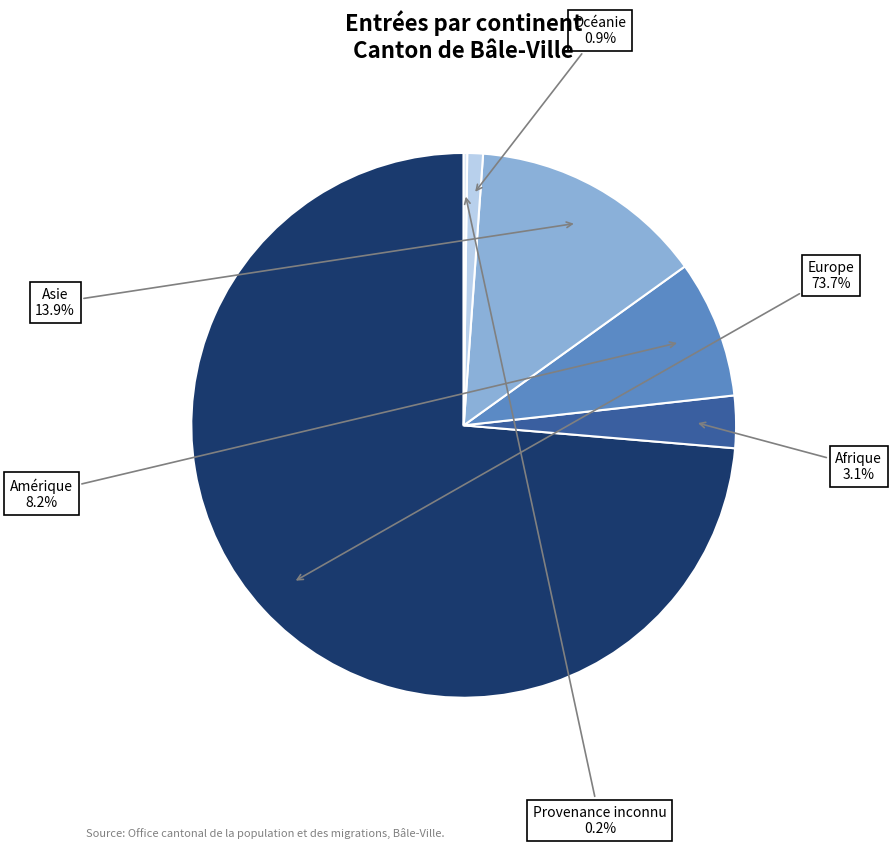

Is there a majority slice in this chart?

Yes